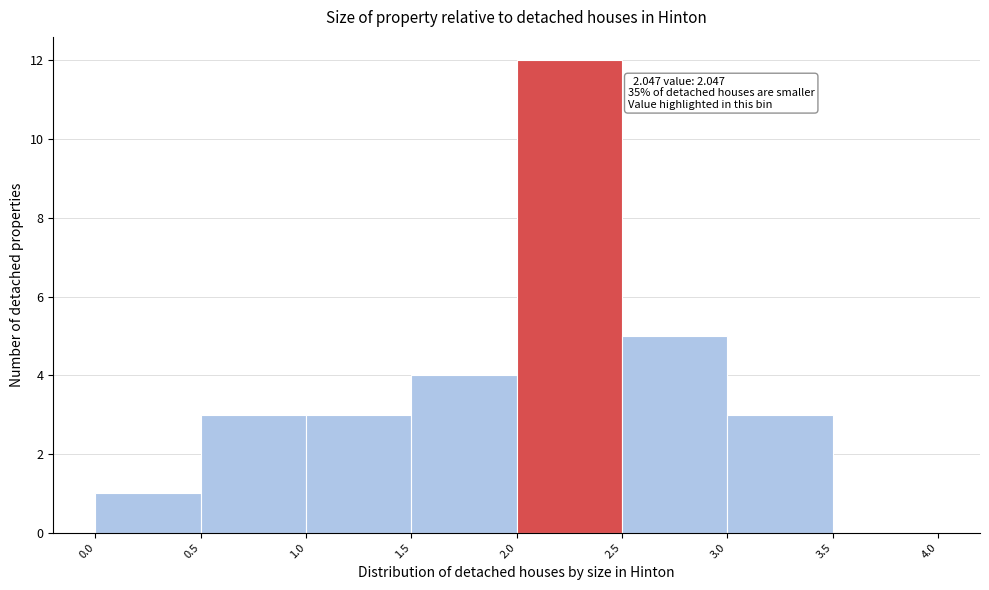

Which range on the x-axis has the tallest bar?

2.0 to 2.5